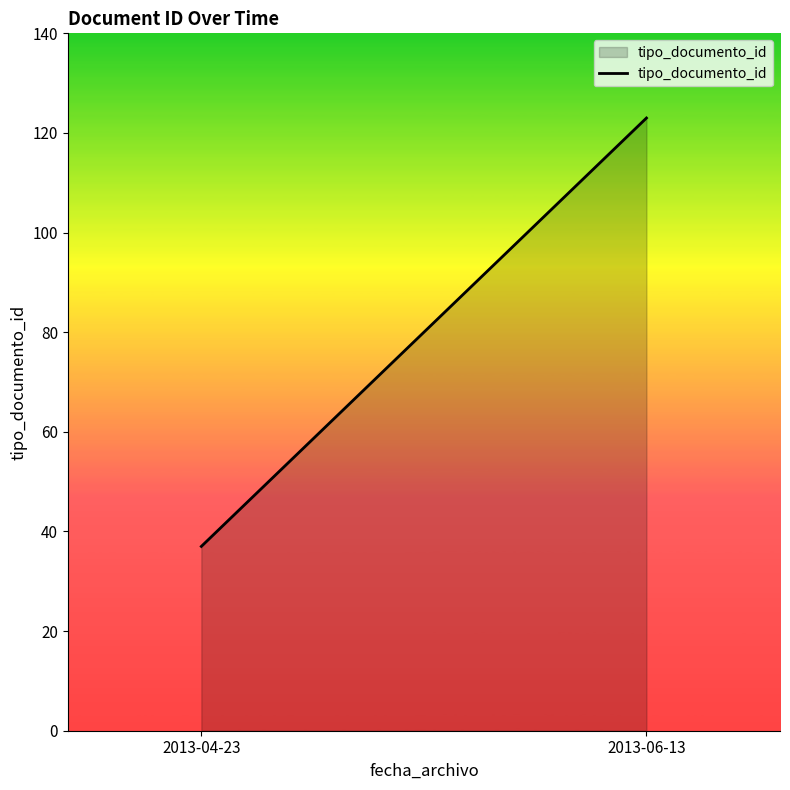

How many lines are shown in the chart?

1